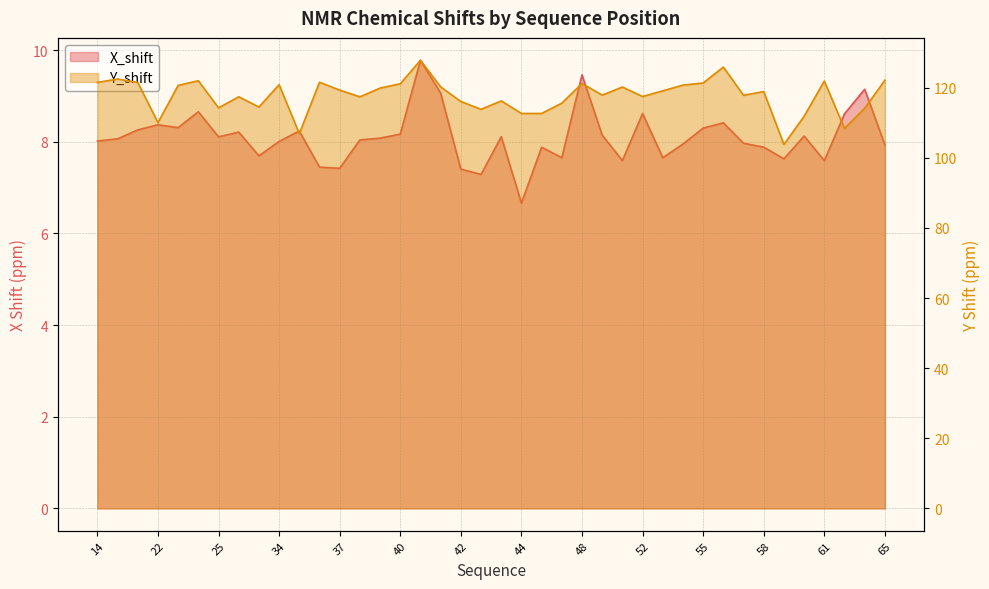

At which category is the sum across all series the highest?

40